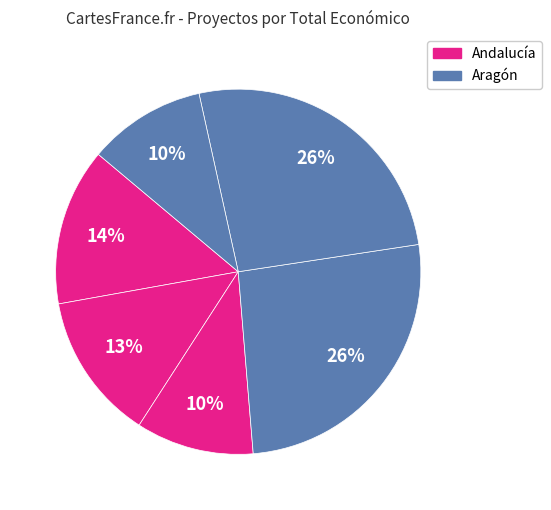

How many segments does this pie chart have?

6